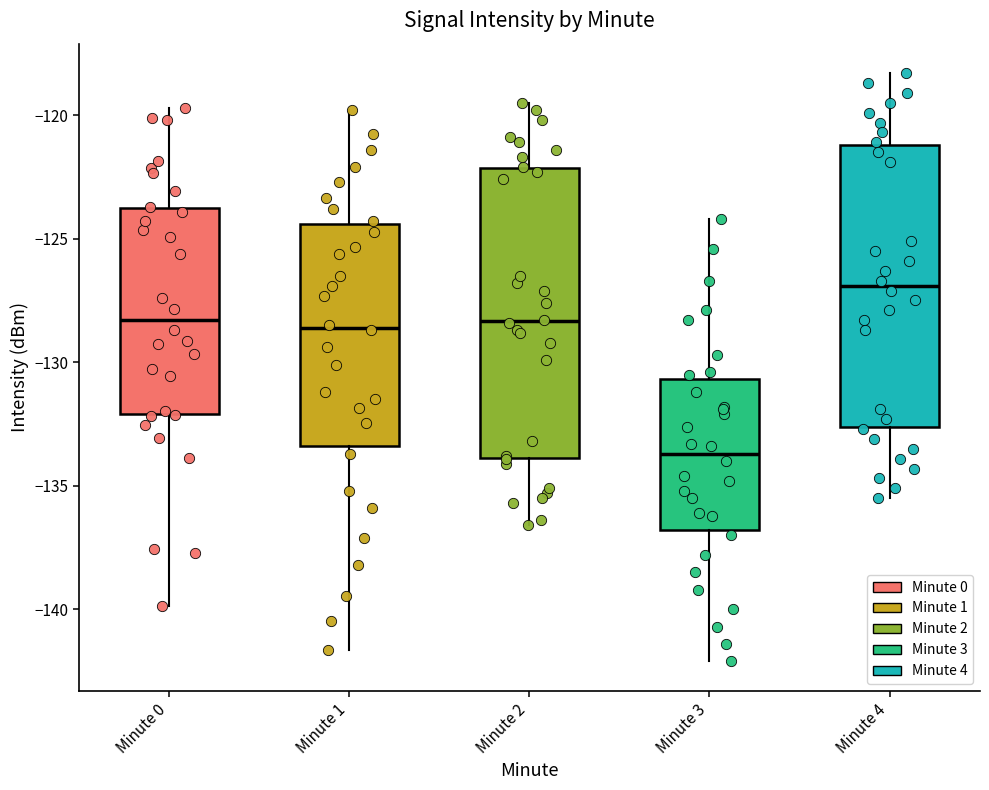

Reading left to right, read every box against the y-axis: the position of its median line, the range the box covers, and the ends of its whiskers. The values are not printed on the chart, so give them approximately, as read against the axis.

Minute 0: median -128.5, box -132.0 to -124.0, whiskers -140.0 to -119.5
Minute 1: median -128.5, box -133.5 to -124.5, whiskers -141.5 to -120.0
Minute 2: median -128.5, box -134.0 to -122.0, whiskers -136.5 to -119.5
Minute 3: median -133.5, box -137.0 to -130.5, whiskers -142.0 to -124.0
Minute 4: median -127.0, box -132.5 to -121.0, whiskers -135.5 to -118.5